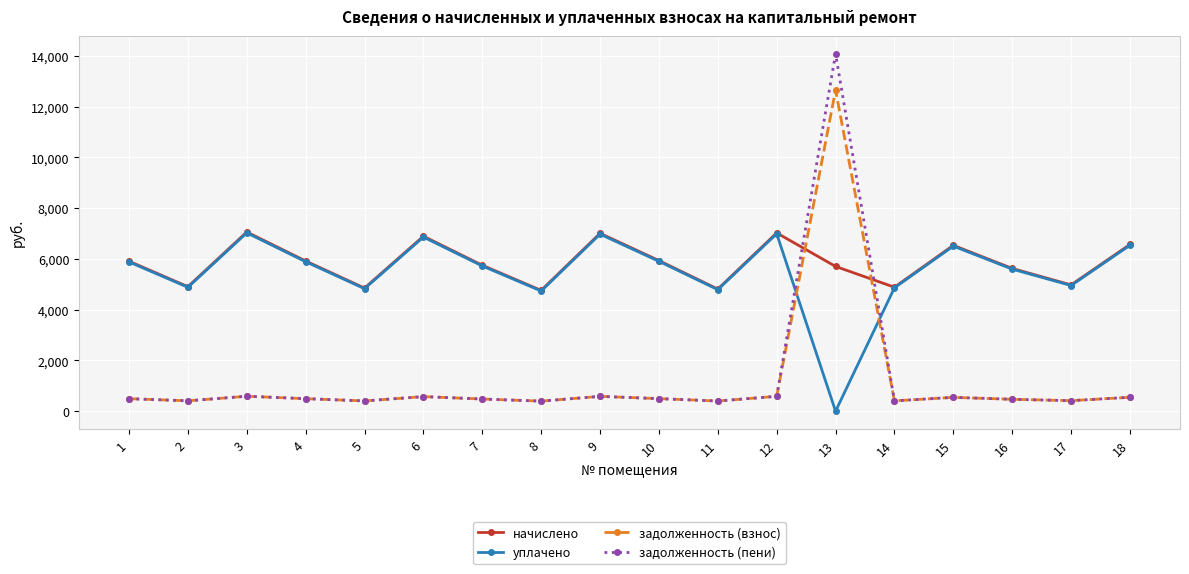

What is the average value of the уплачено series?

5497.4